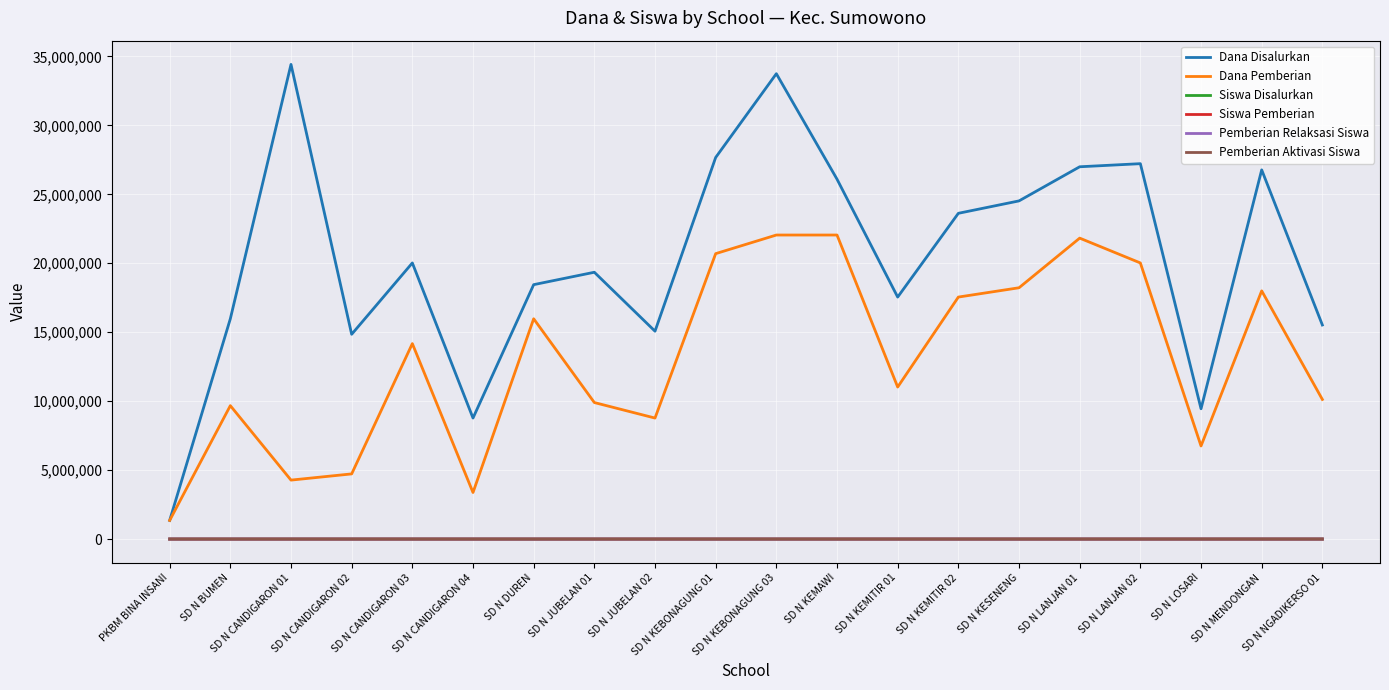

What are all the series names shown in the legend?

Dana Disalurkan, Dana Pemberian, Siswa Disalurkan, Siswa Pemberian, Pemberian Relaksasi Siswa, Pemberian Aktivasi Siswa